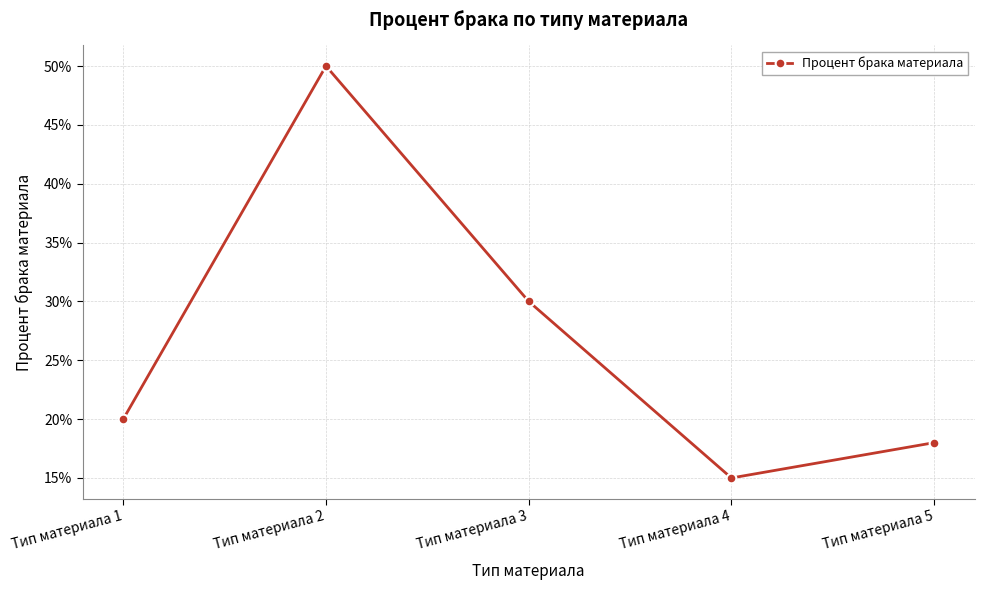

Where is the data nearest to the value 0?

Тип материала 4